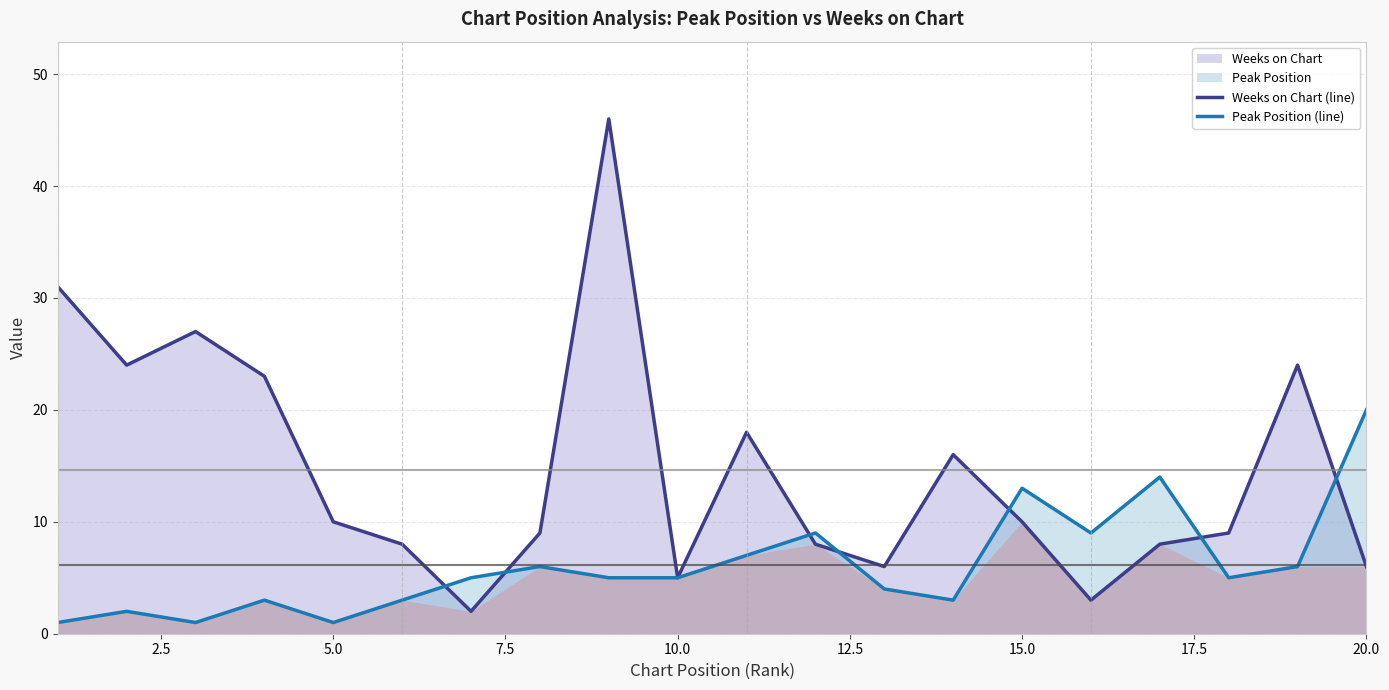

The Peak Position (line) series shows 9 at 10.0. True or false?

False